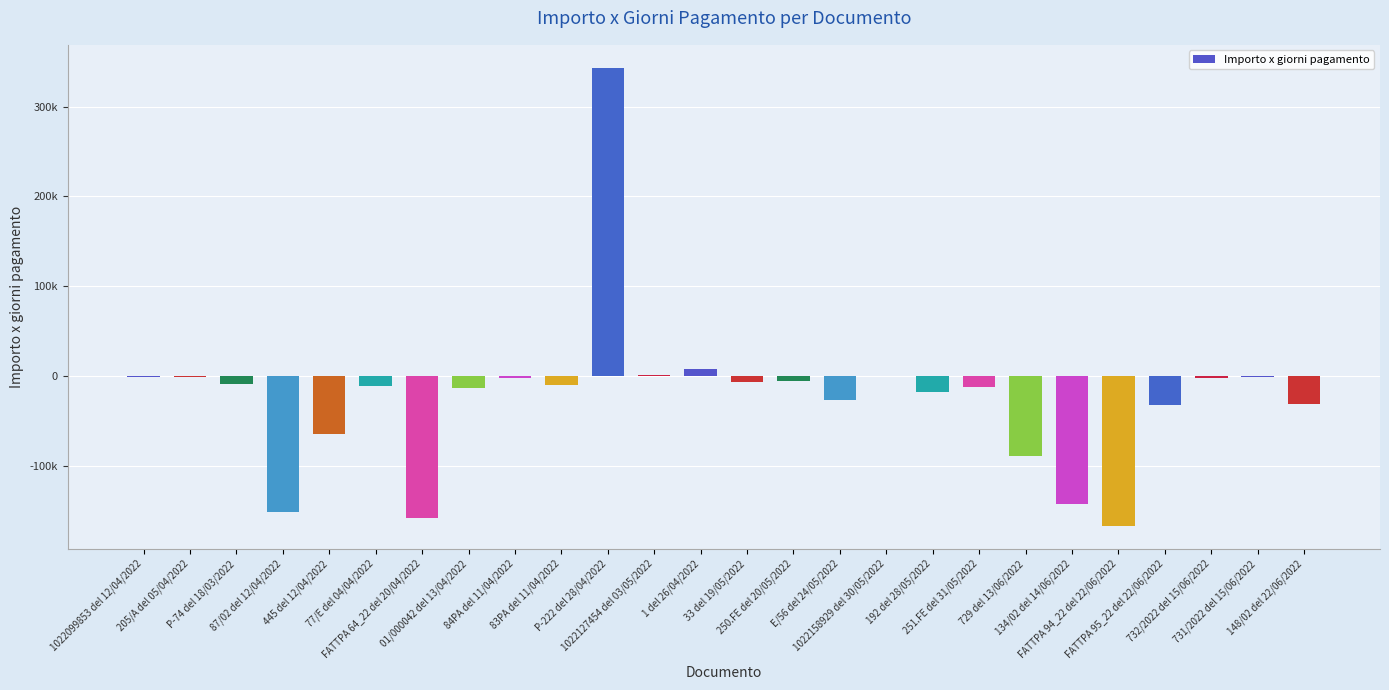

The chart shows a value of -10266.0 at 83PA del 11/04/2022. True or false?

True